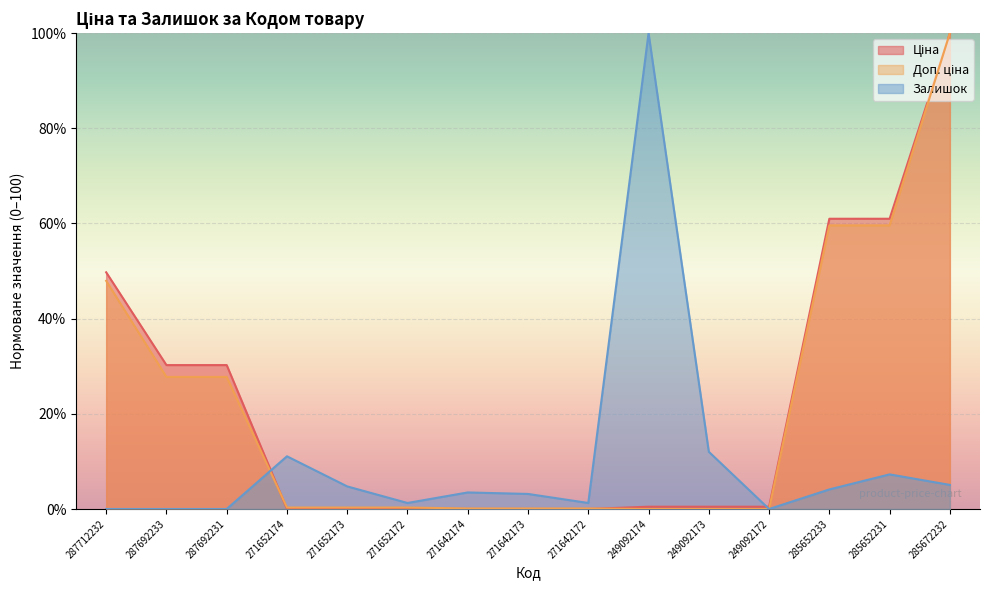

Between 249092173 and 285672232, which is larger?

285672232